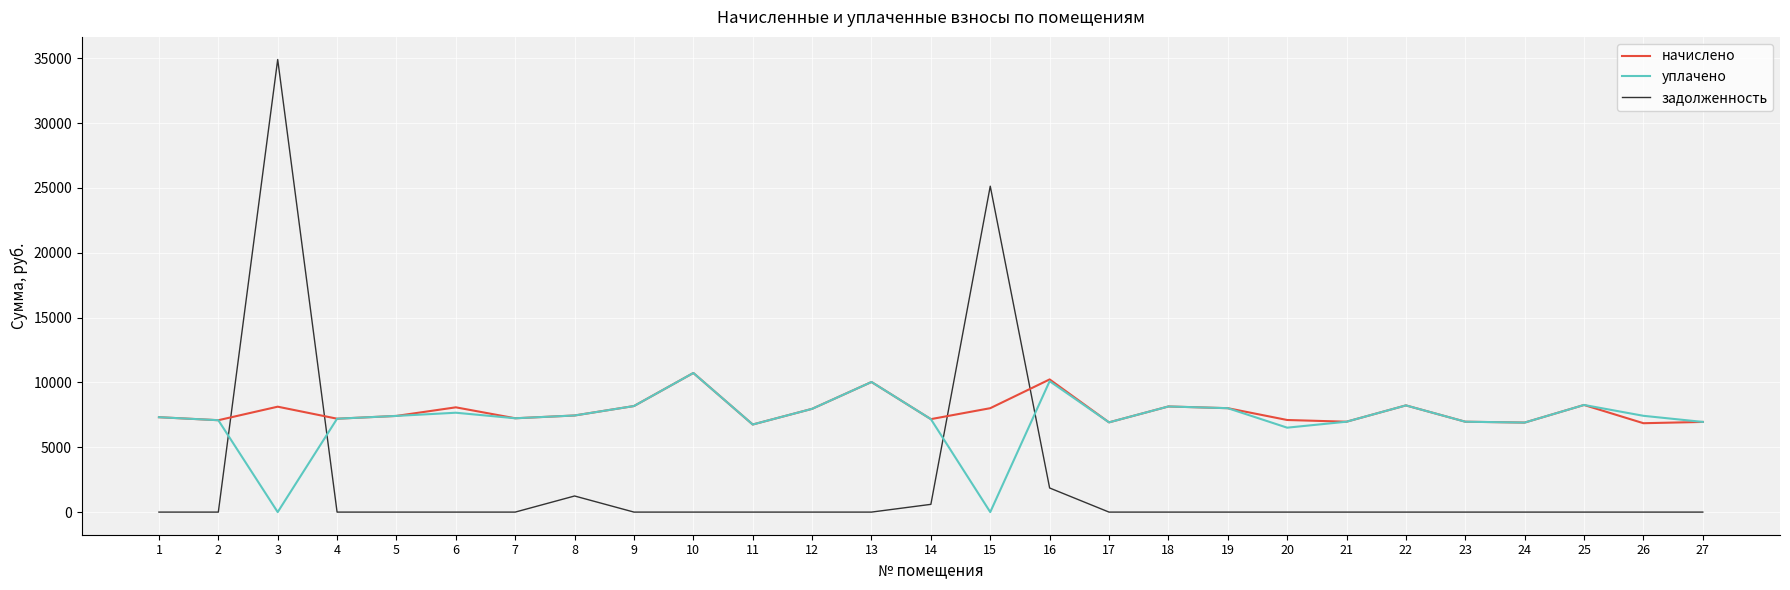

Between 9 and 16, which series saw the biggest shift?

начислено